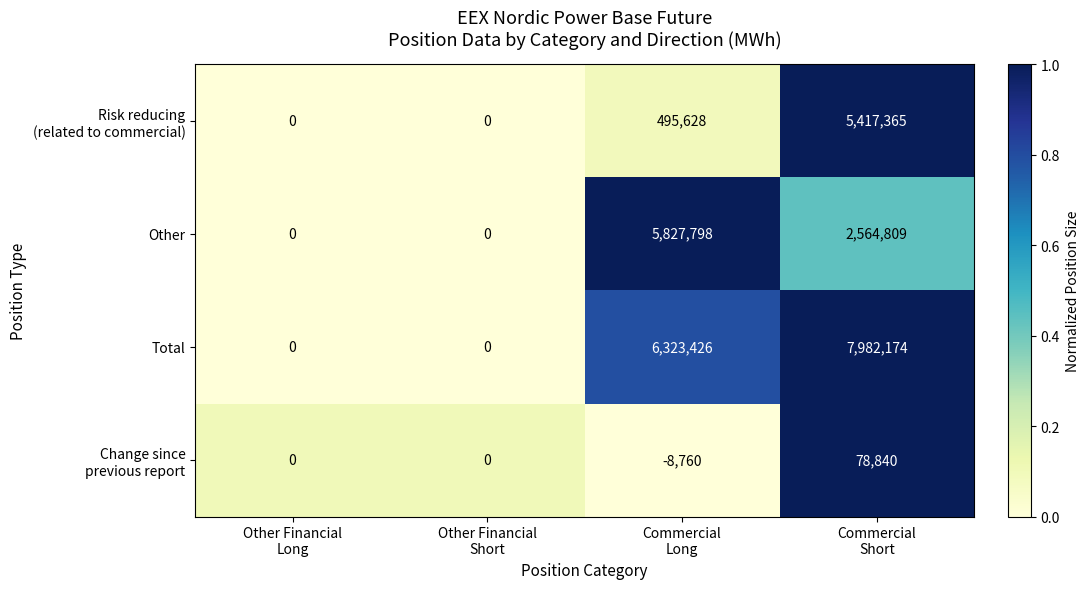

At which category does the chart reach its peak across all series?

Commercial
Short